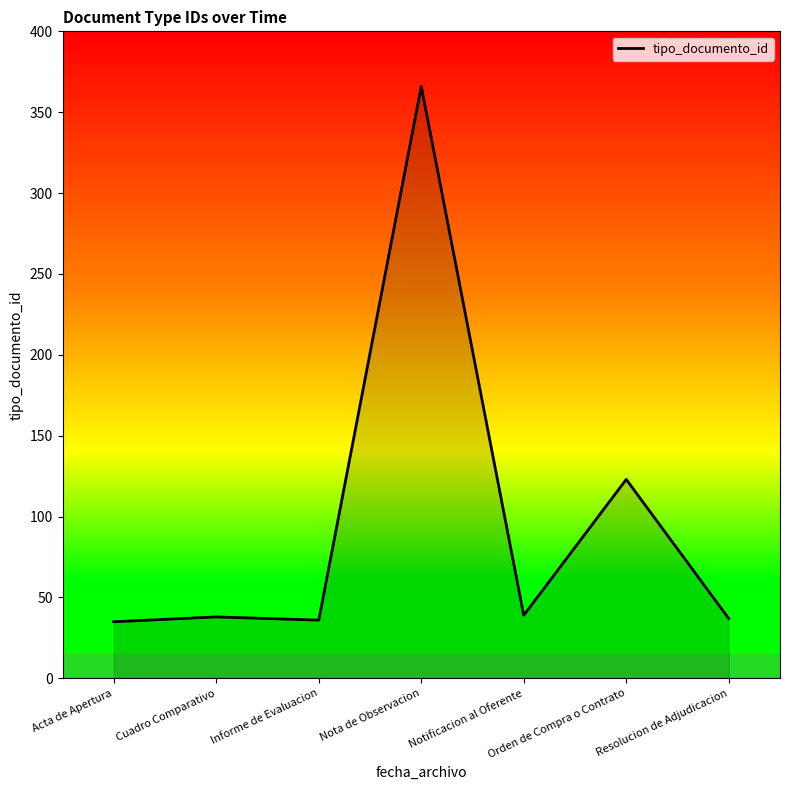

How many lines are shown in the chart?

1